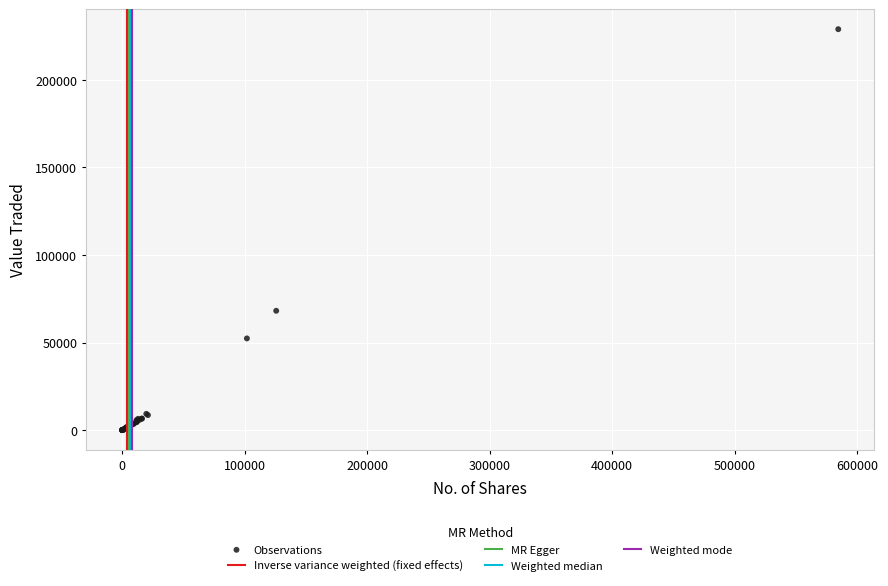

What Y value in the scatter plot is closest to 114480?

68163